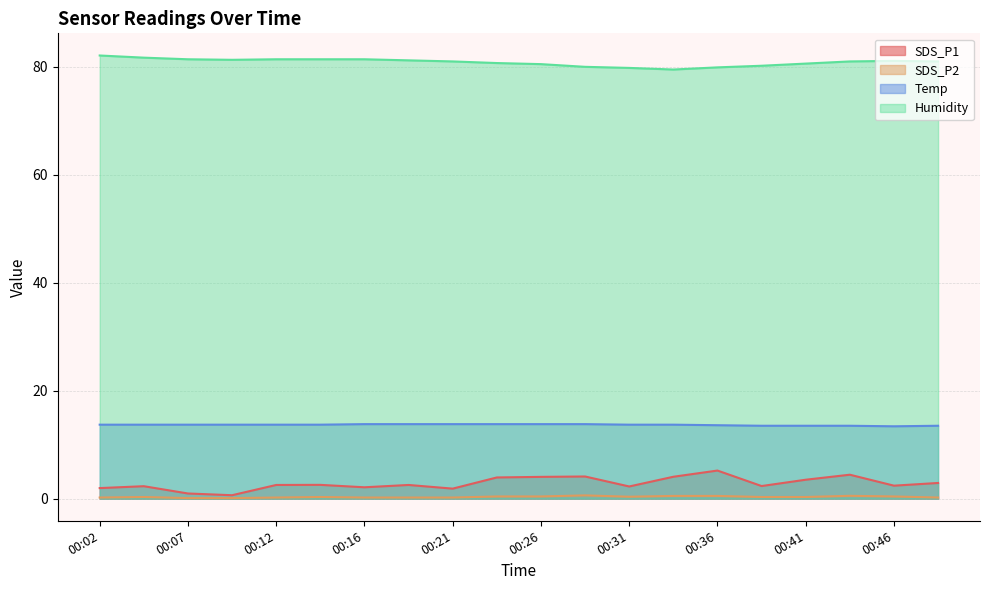

In SDS_P2, how many points are higher than both neighbors (excluding endpoints)?

4